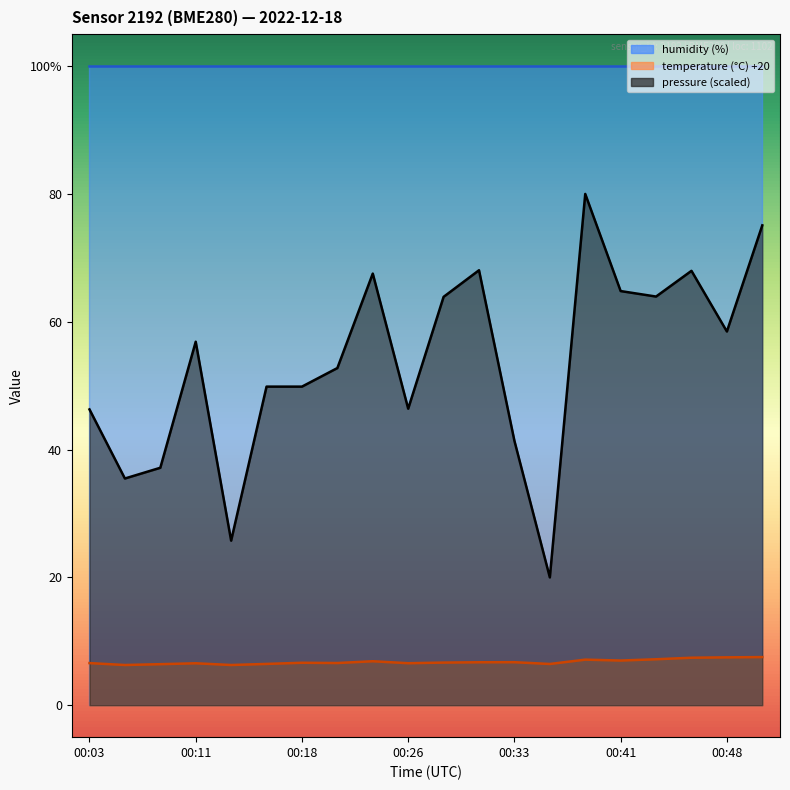

Which has a higher value, 00:33 or 00:08?

00:33